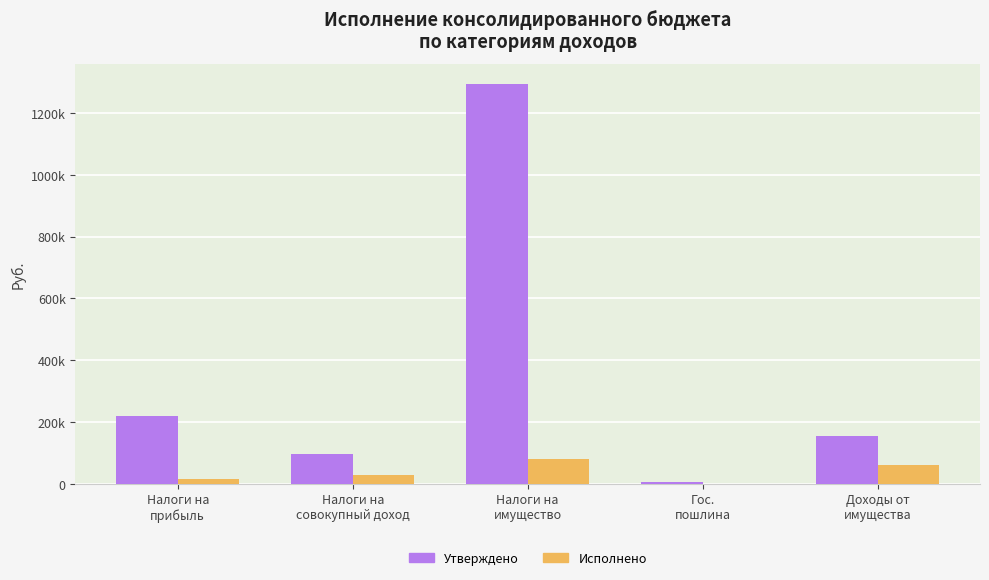

Are the bars horizontal?

No